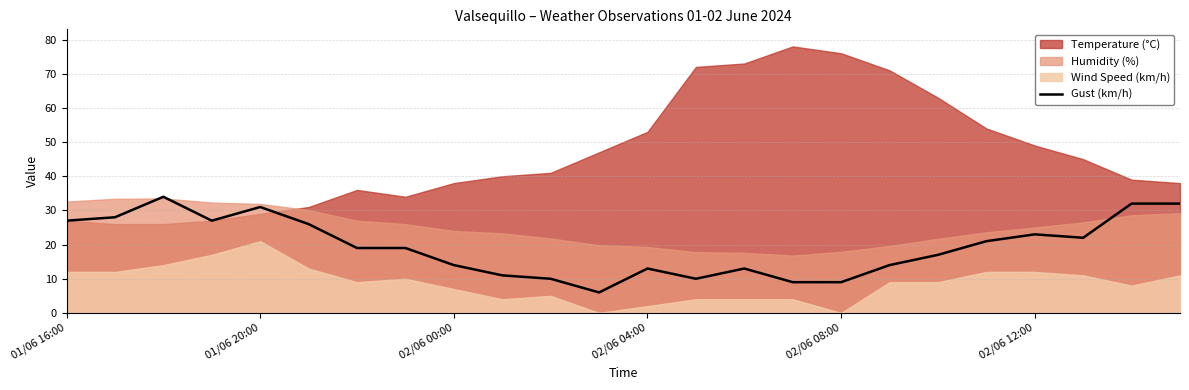

The value of Gust (km/h) at 02/06 12:00 is 32. True or false?

False